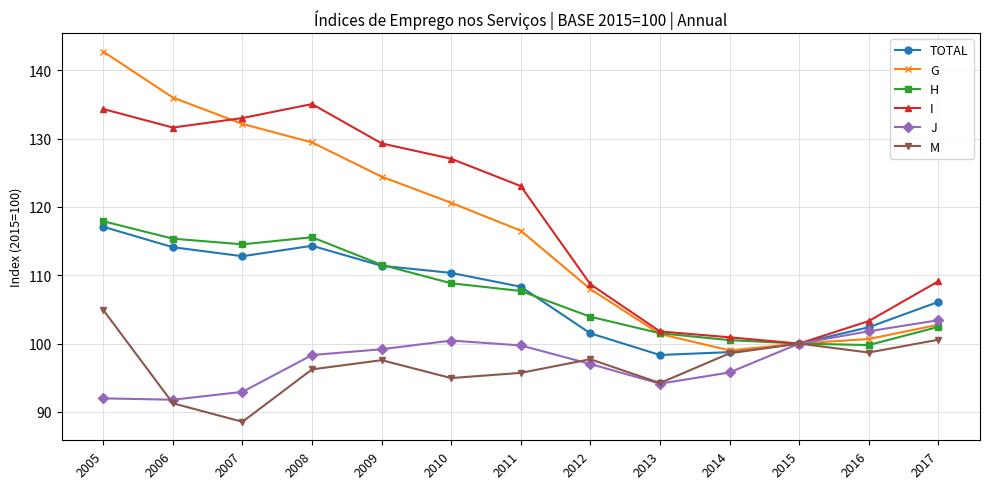

The G series shows 139.0 at 2013. True or false?

False